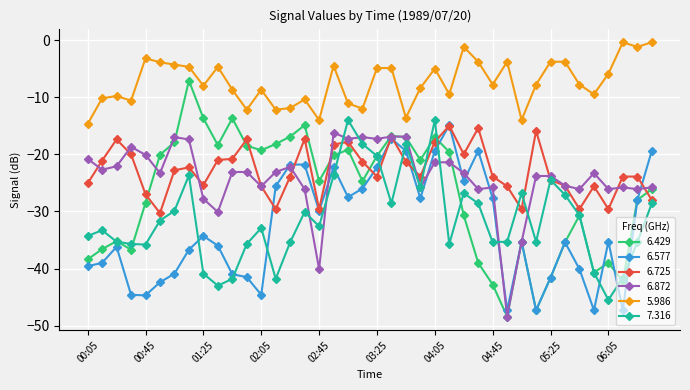

In 6.429, how many points are higher than both neighbors (excluding endpoints)?

10